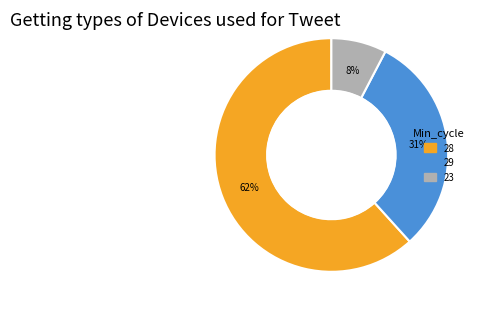

To the nearest percent, what is the average slice percentage?

33%